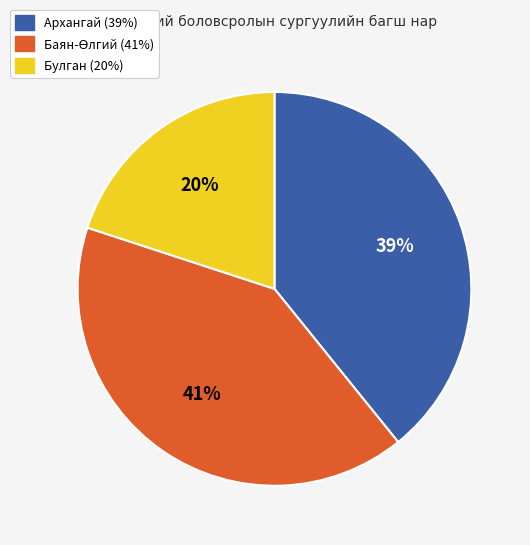

Which category has the smallest portion of the pie?

Булган